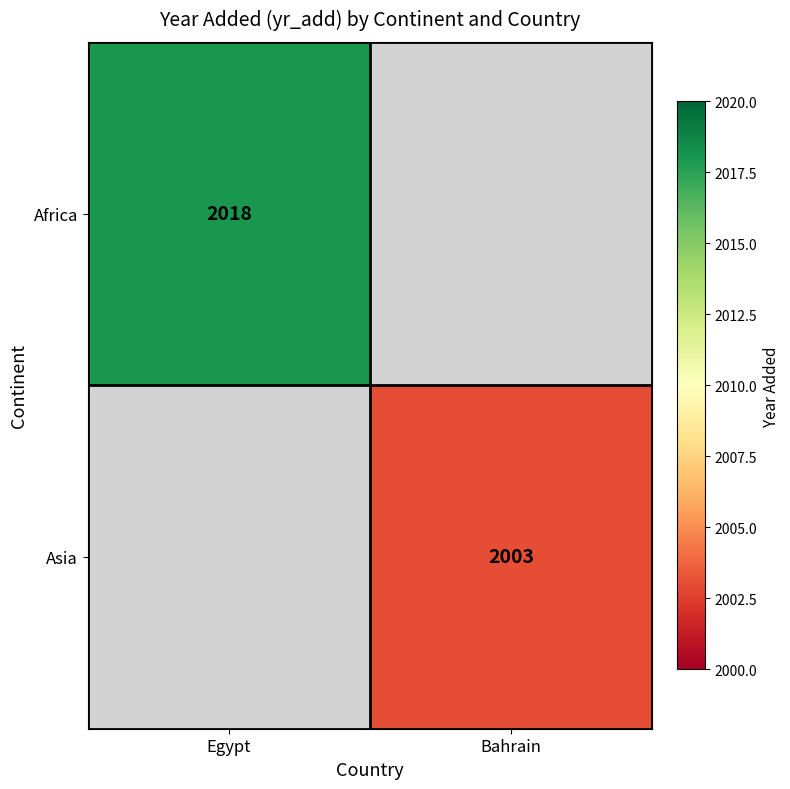

The Africa series shows 2018 at Egypt. True or false?

True